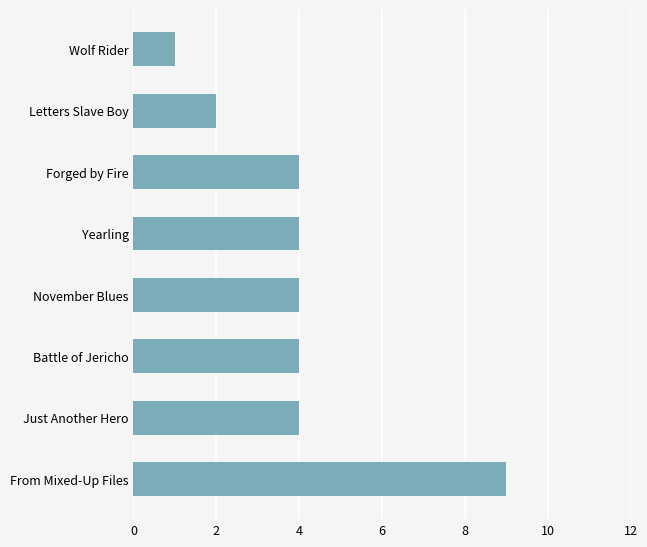

The value at Letters Slave Boy is 3. True or false?

False